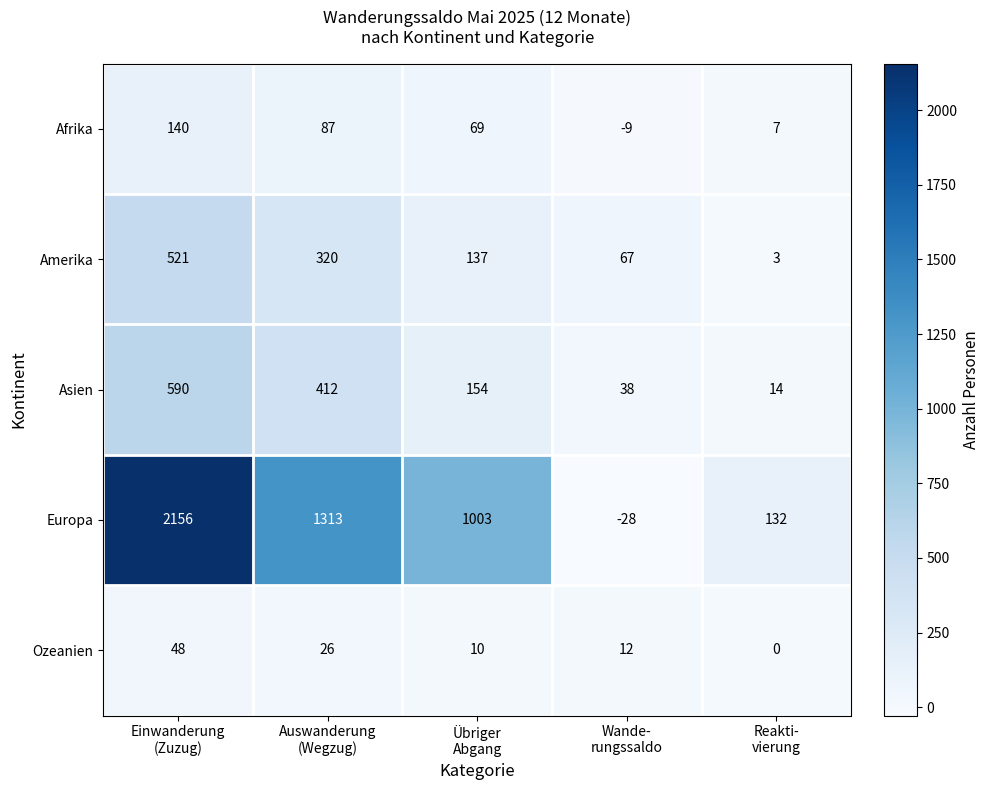

Reading left to right, transcribe all the data shown in this chart.

Afrika: 140	87	69	-9	7
Amerika: 521	320	137	67	3
Asien: 590	412	154	38	14
Europa: 2156	1313	1003	-28	132
Ozeanien: 48	26	10	12	0